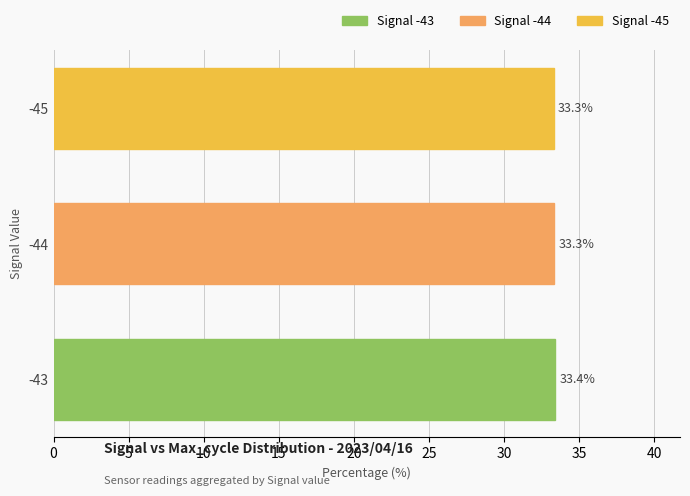

True or false: the data shows 51.5 at -45.

False